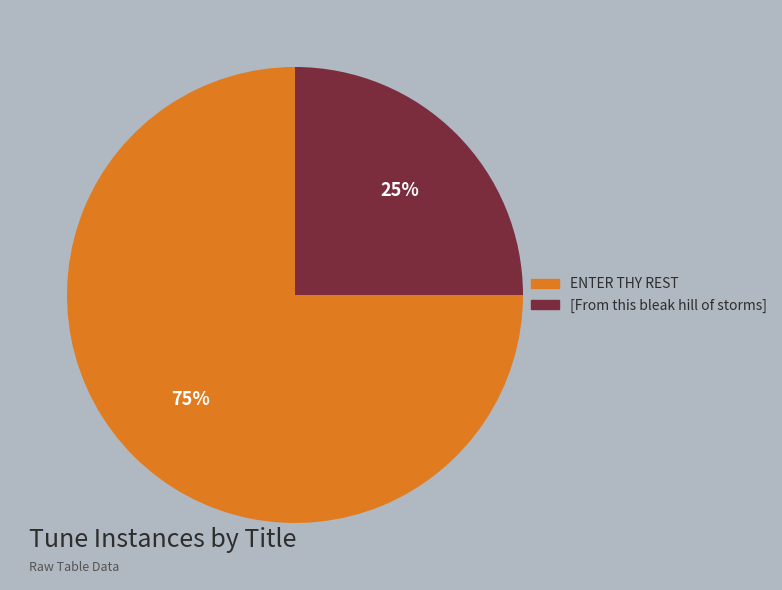

To the nearest percent, what is the average slice percentage?

50%